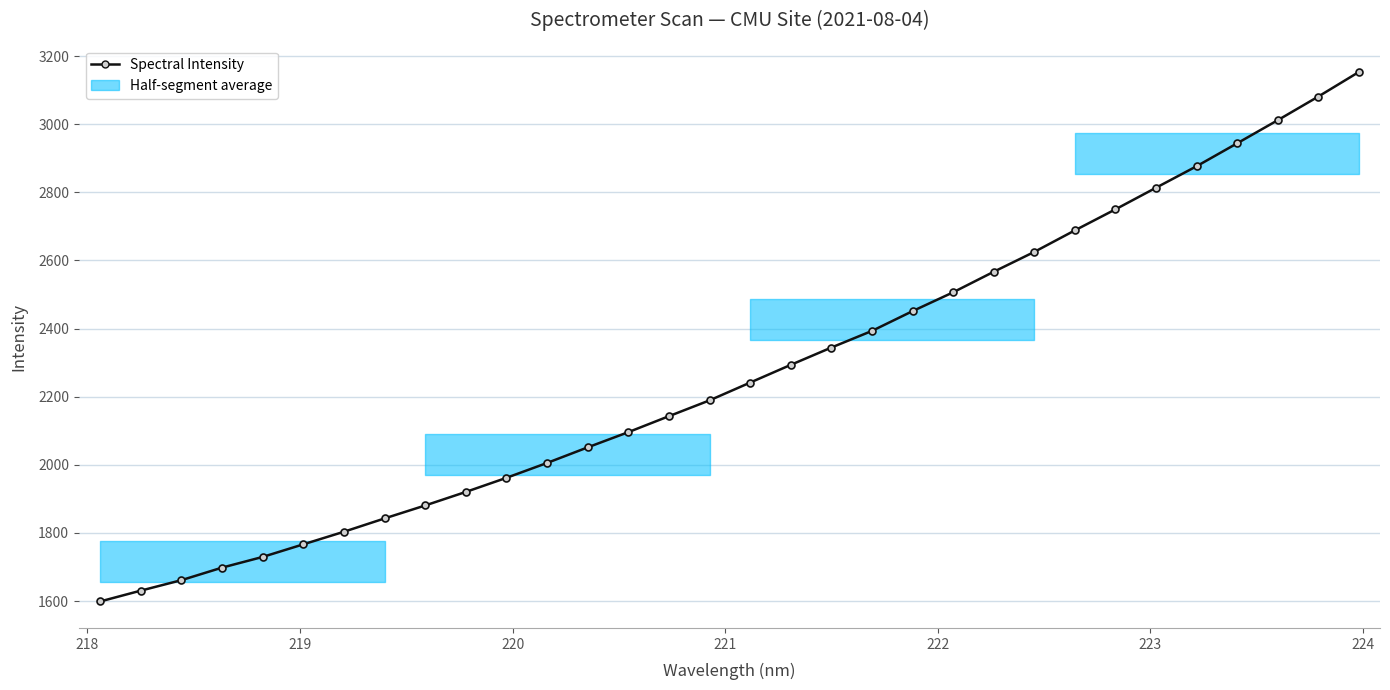

What is the value of the 10th point from the left?

1920.4